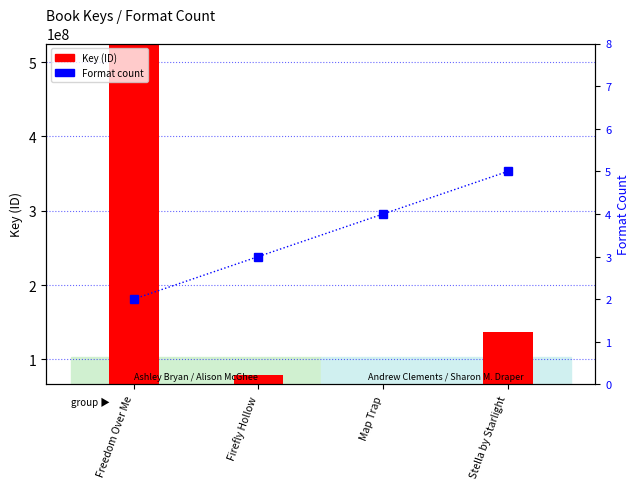

The value of Key at Stella by Starlight is 47441988. True or false?

False